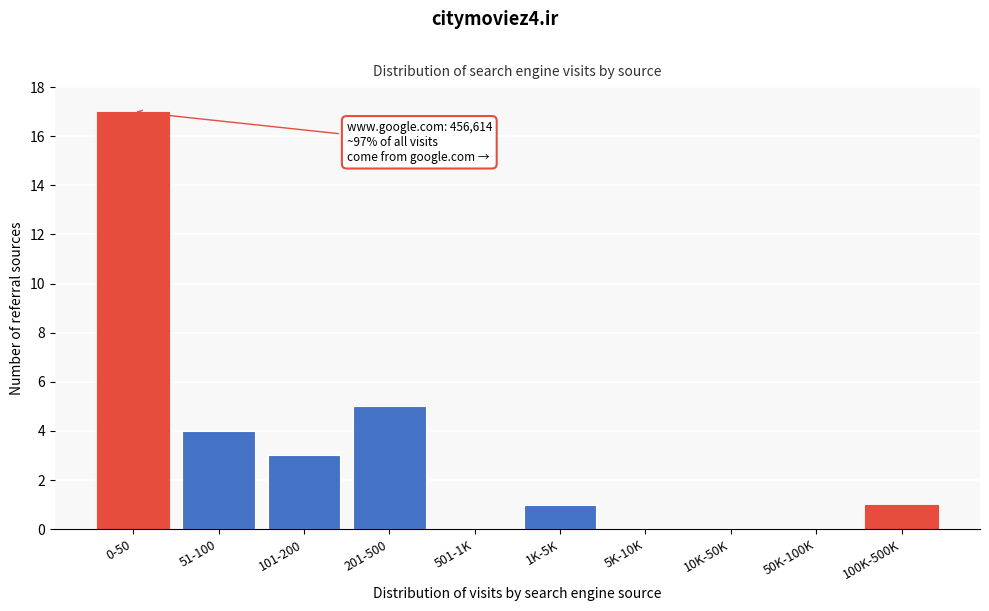

Reading right to left, list all the values displayed in this chart.

100K-500K=1	50K-100K=0	10K-50K=0	5K-10K=0	1K-5K=1	501-1K=0	201-500=5	101-200=3	51-100=4	0-50=17